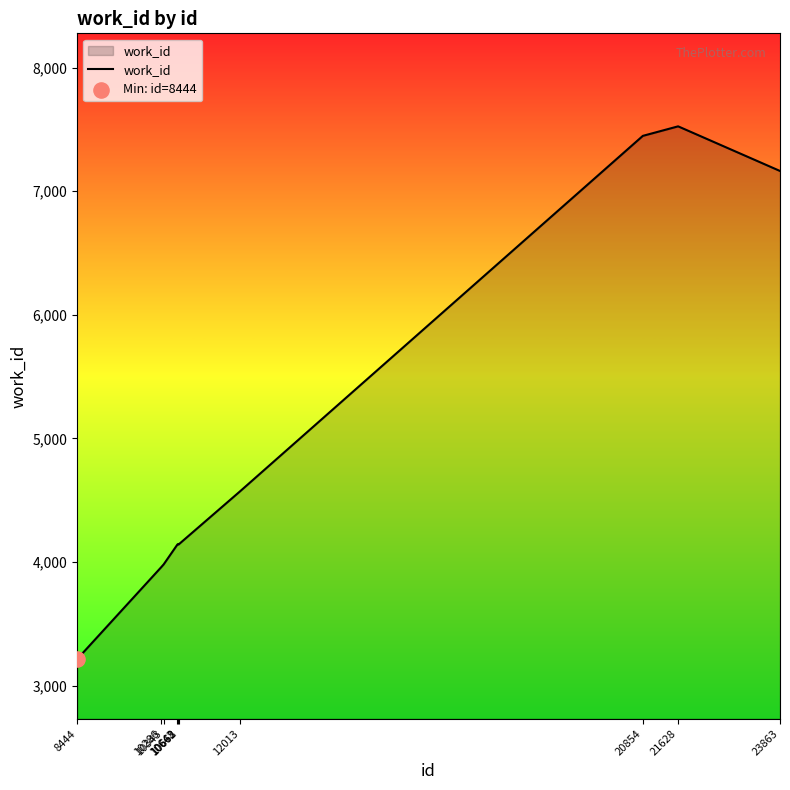

What is the ratio of the value at 8444 to the value at 10668?

0.8